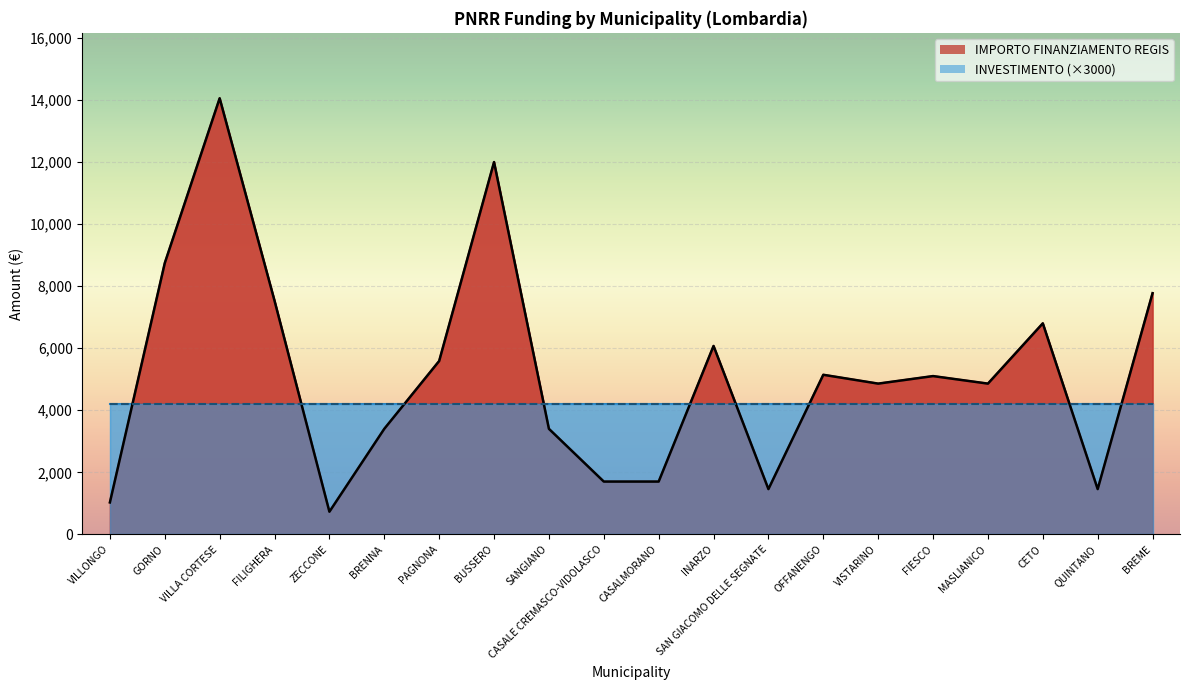

Does the chart display data point markers on the line(s)?

No